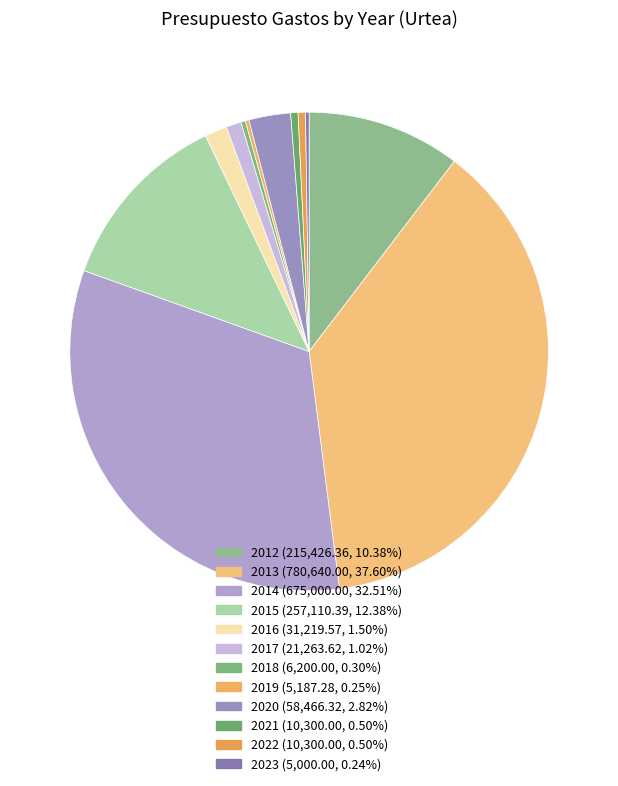

Does 2021 account for over 50% of the chart?

No